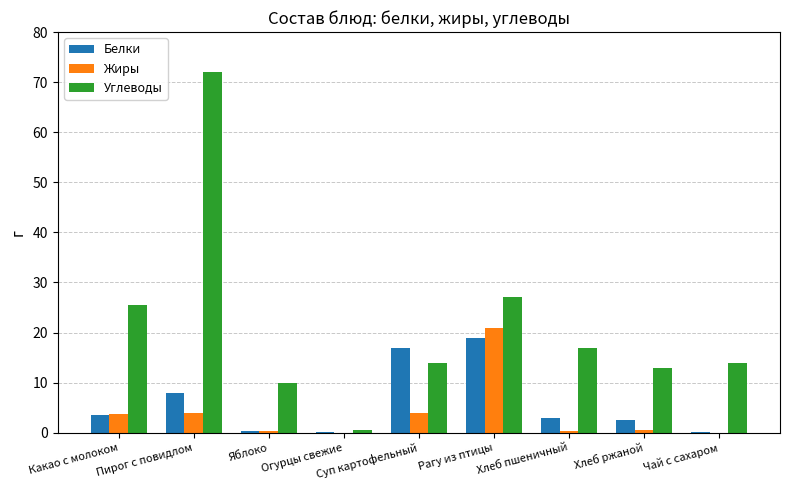

At which label is Углеводы closest to 36?

Рагу из птицы